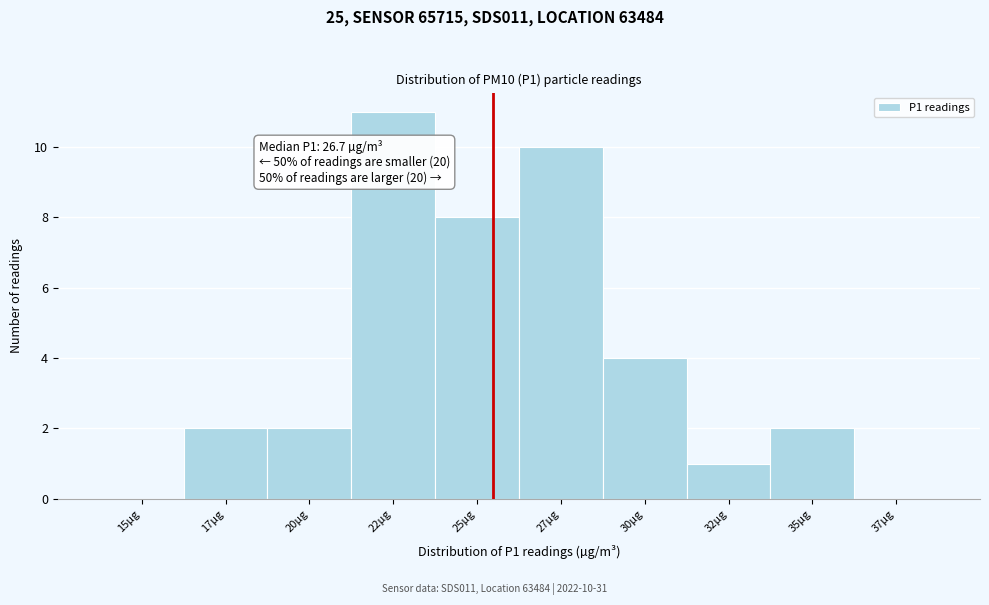

Reading right to left, list all the values displayed in this chart.

37µg=0	35µg=2	32µg=1	30µg=4	27µg=10	25µg=8	22µg=11	20µg=2	17µg=2	15µg=0